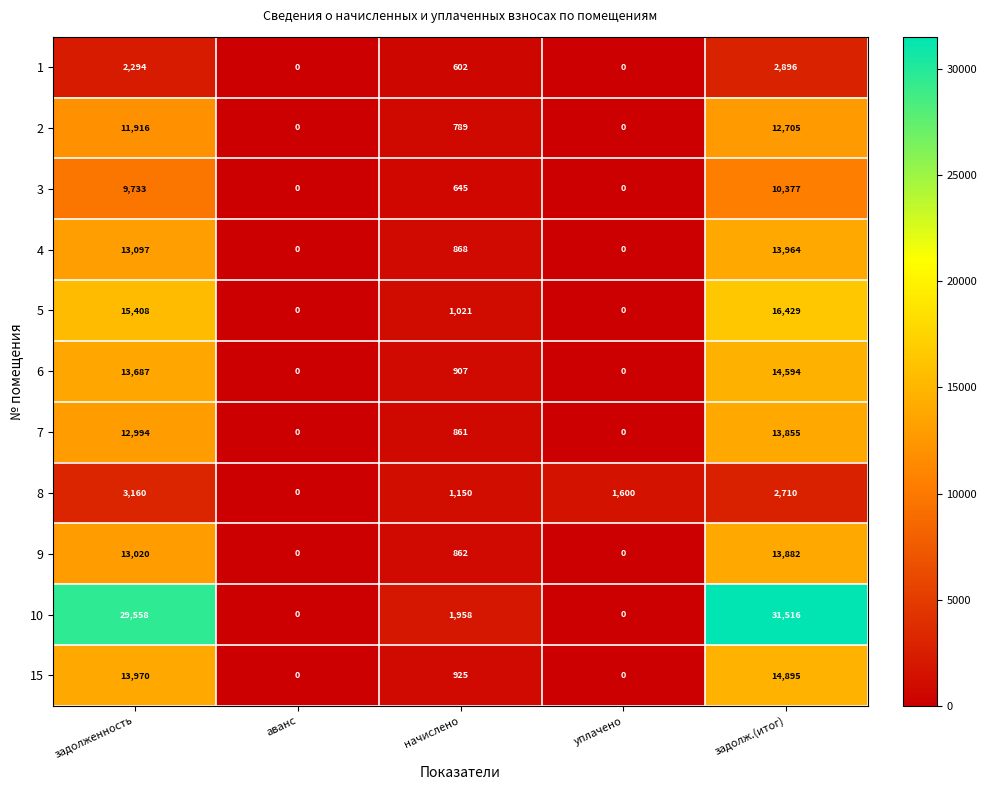

At which label does 4 first exceed 868?

задолженность